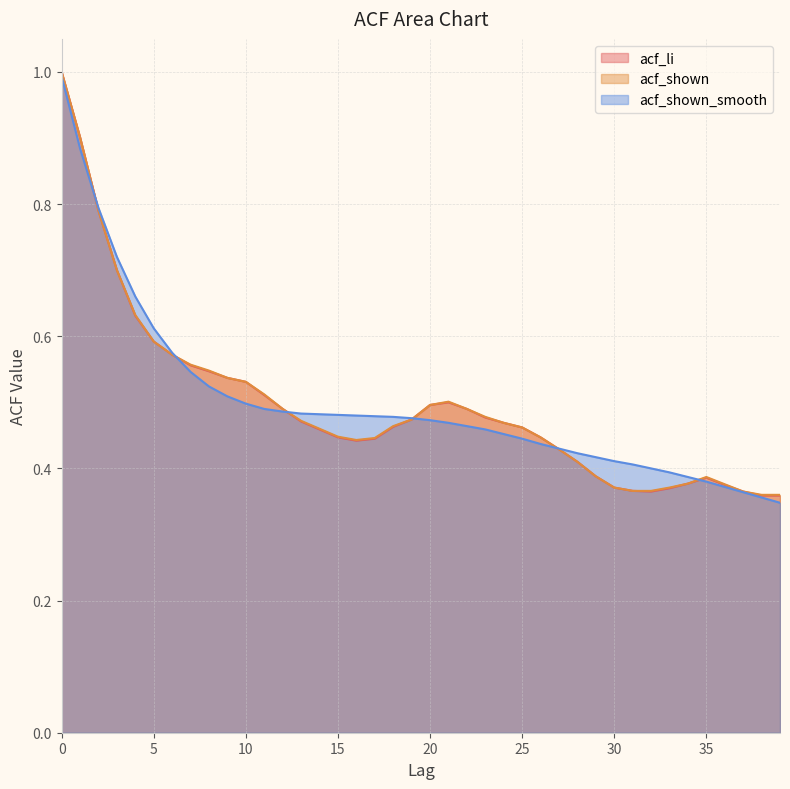

At which label does acf_li reach its minimum?

38